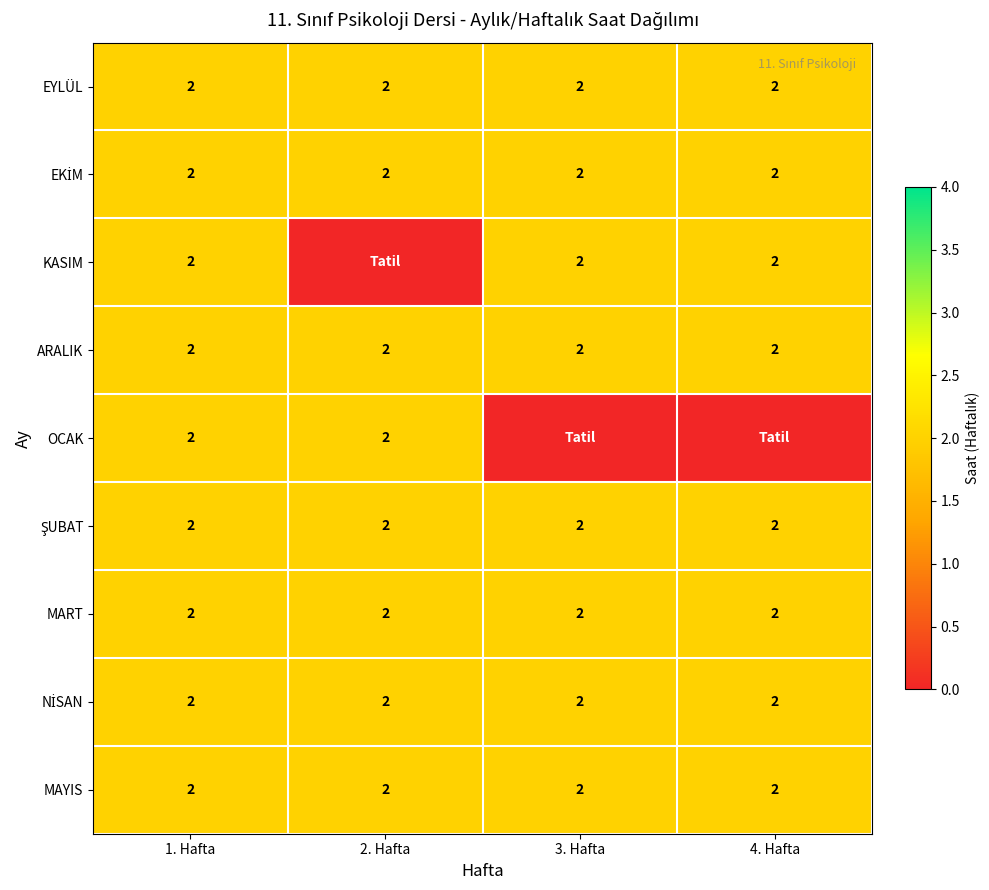

True or false: MART has a value of 2 at 2. Hafta.

True